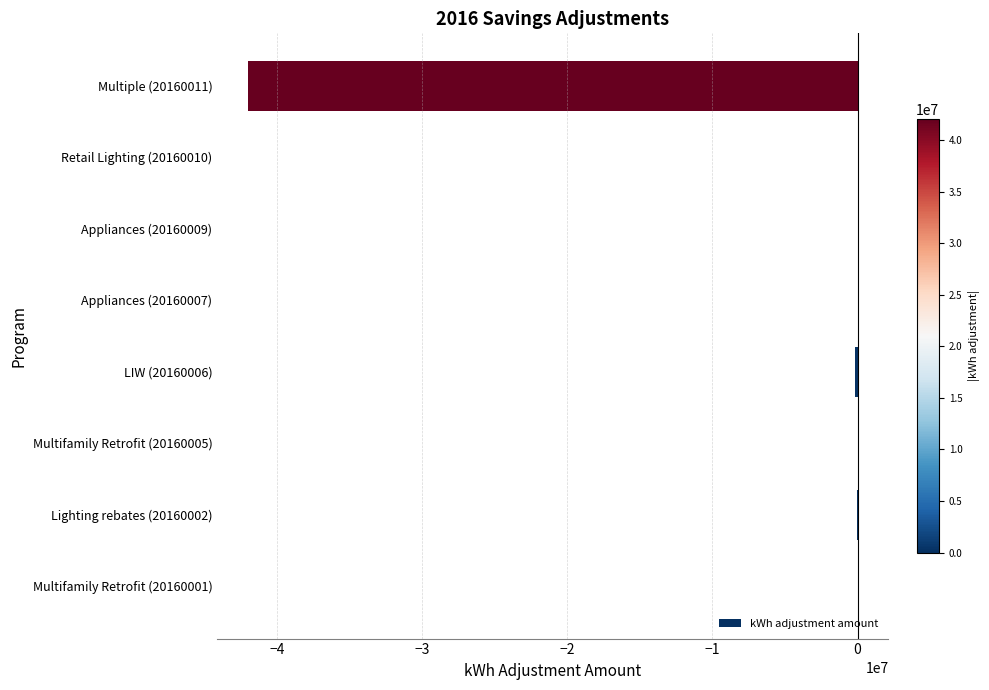

Are the bars horizontal?

Yes